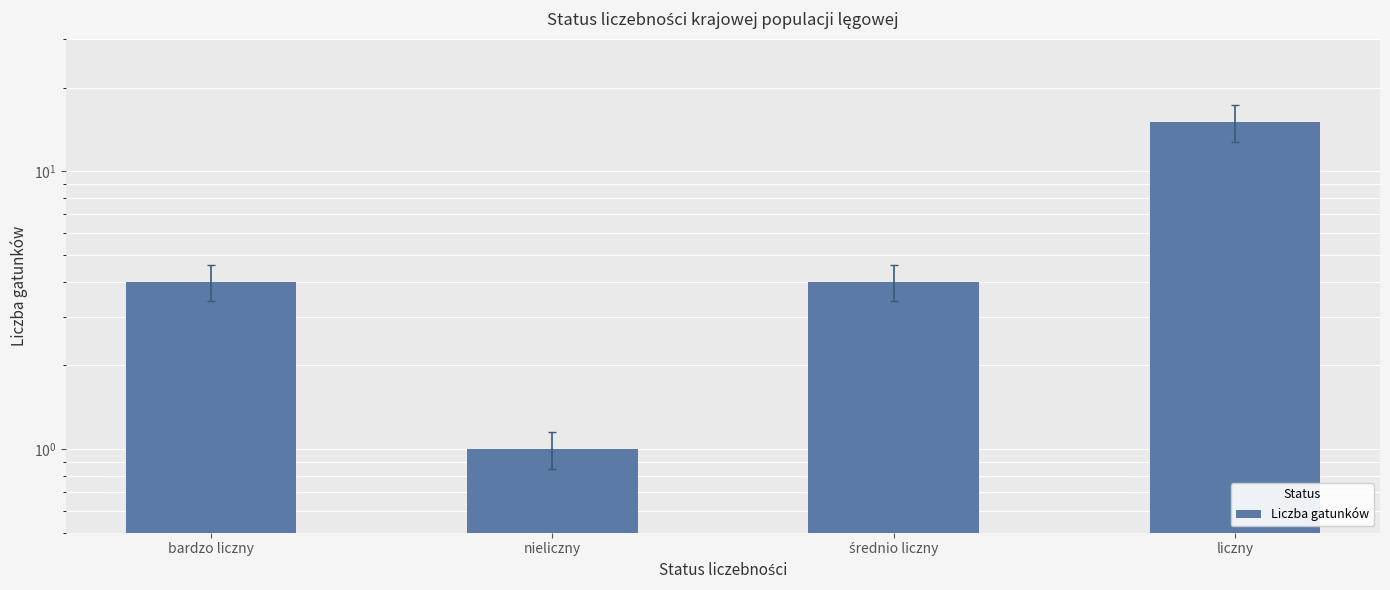

What position from the right is średnio liczny?

2